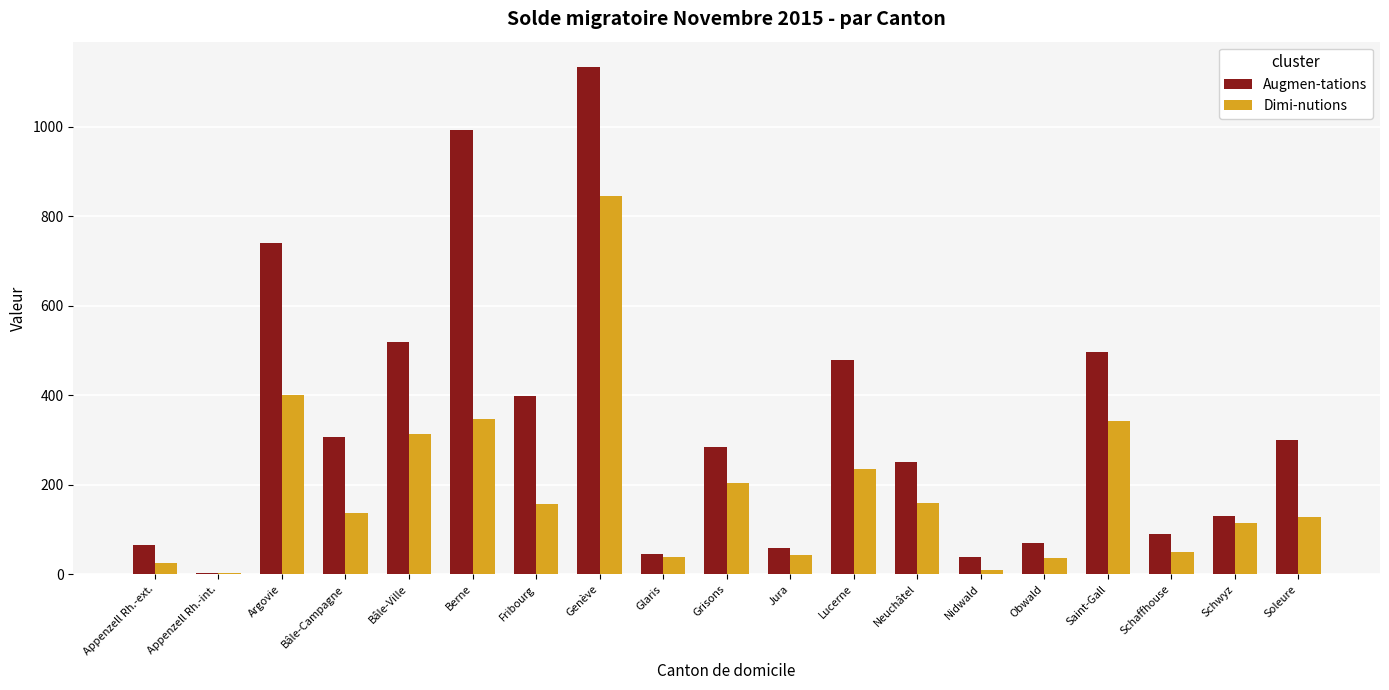

What is the sum of all Dimi-nutions values?

3593